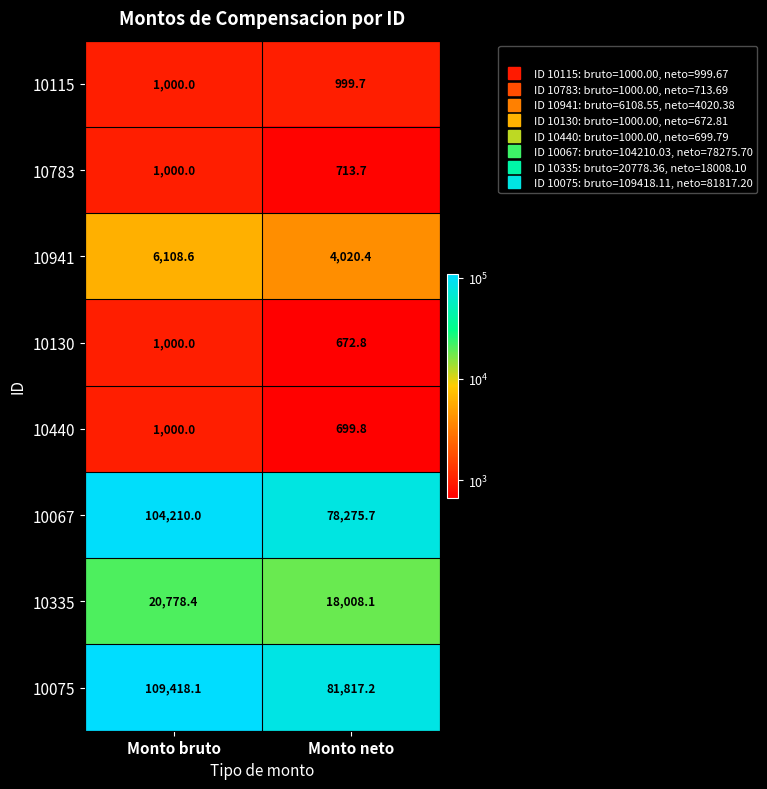

What is the sum of all 10075 values?

191235.3